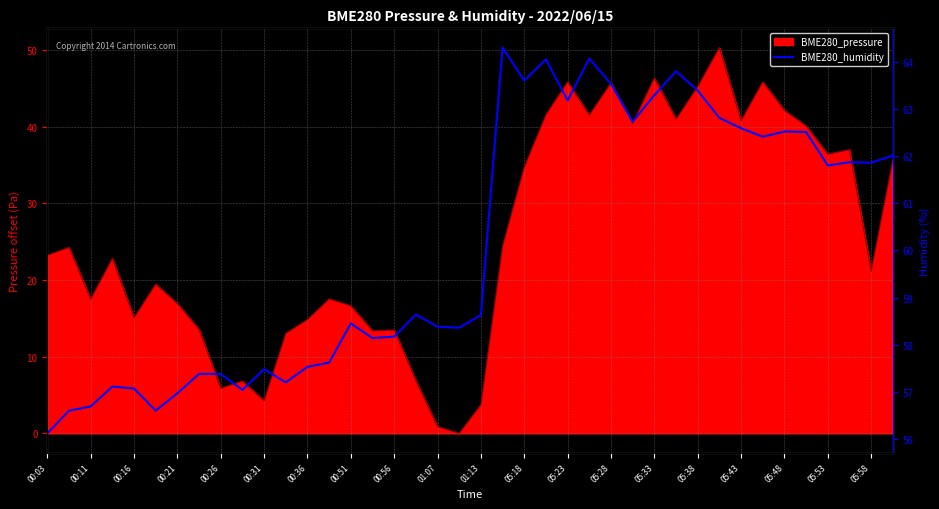

What is the maximum value shown in the chart?

64.3